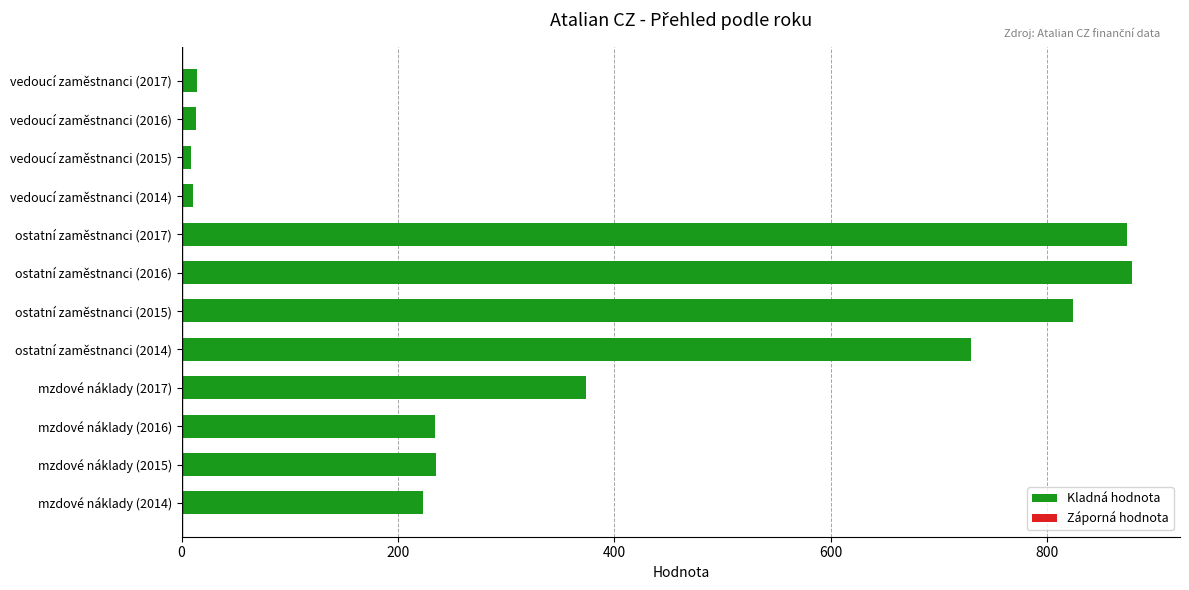

Where is the data nearest to the value 444?

mzdové náklady (2017)